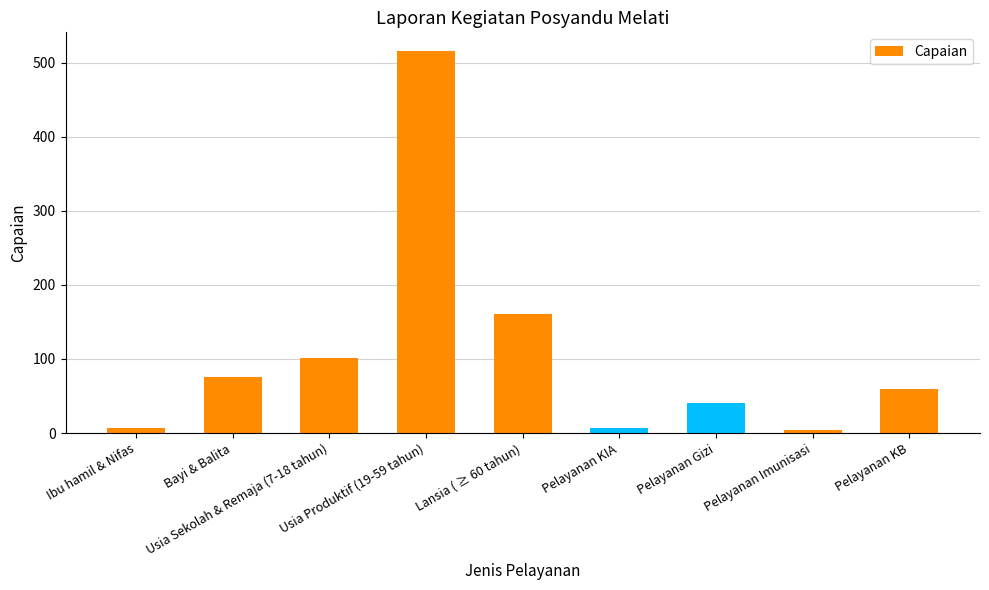

What is the change in value from Bayi & Balita to Usia Produktif (19-59 tahun)?

+440